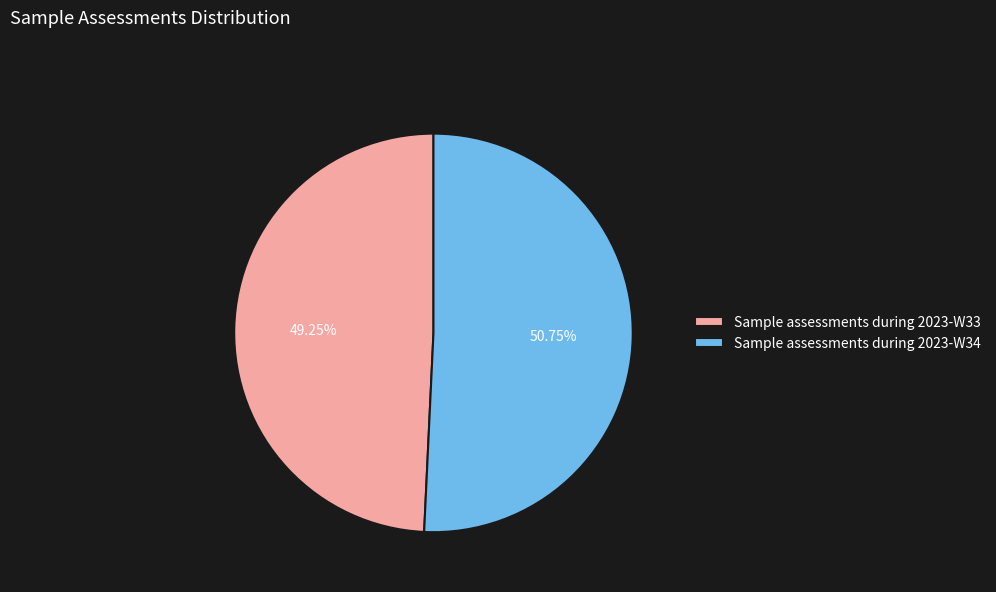

Which category has the biggest portion of the pie?

Sample assessments during 2023-W34